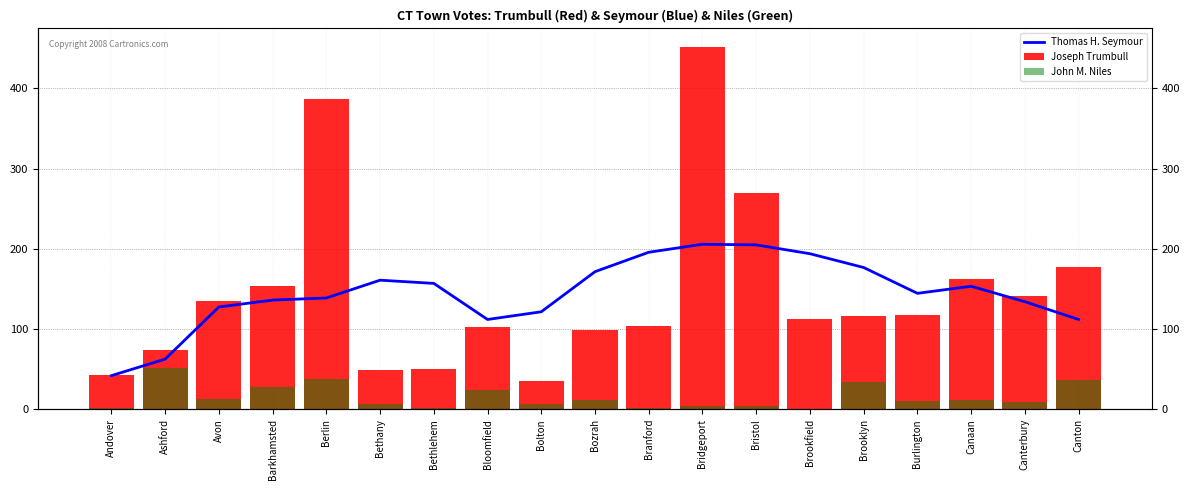

Reading left to right, list all the values displayed in this chart.

Thomas H. Seymour: 41.8	62.4	127.4	136.0	138.6	160.8	156.8	111.8	121.4	171.4	195.6	205.6	204.8	193.8	176.6	144.4	153.2	134.0	111.8
Joseph Trumbull: 43.0	74.0	135.0	154.0	387.0	49.0	50.0	102.0	35.0	99.0	104.0	452.0	269.0	113.0	116.0	118.0	162.0	141.0	177.0
John M. Niles: 1.0	51.0	13.0	27.0	38.0	7.0	2.0	24.0	6.0	12.0	1.0	4.0	4.0	0.0	34.0	10.0	12.0	9.0	36.0